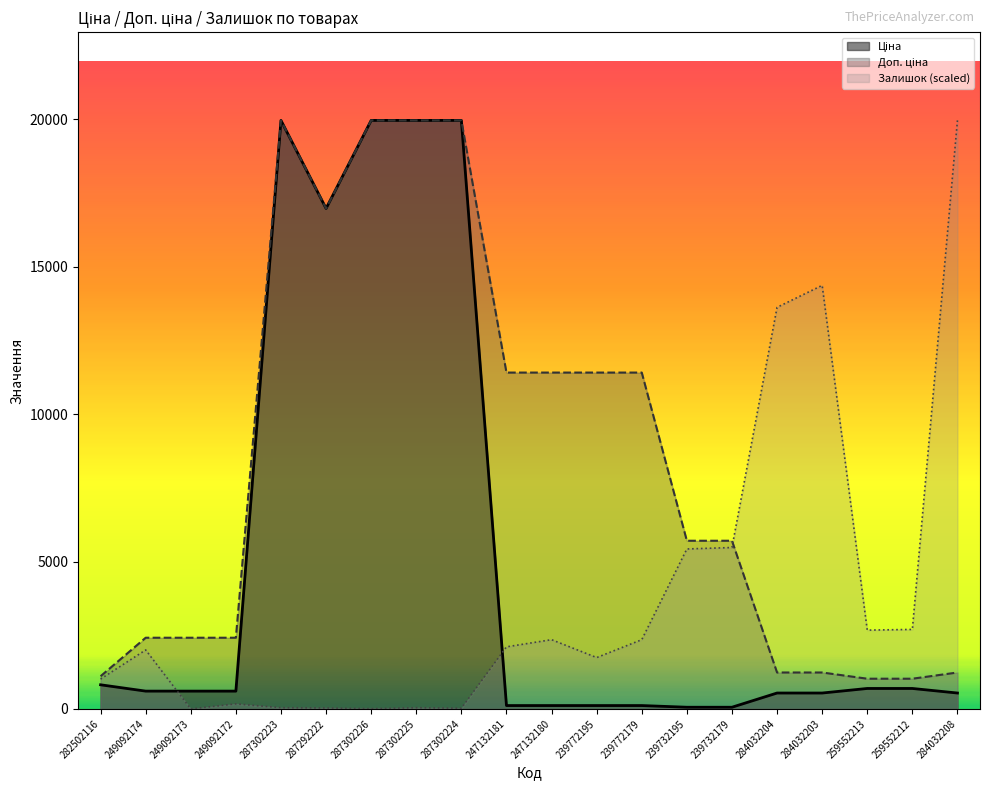

Does the chart display data point markers on the line(s)?

No